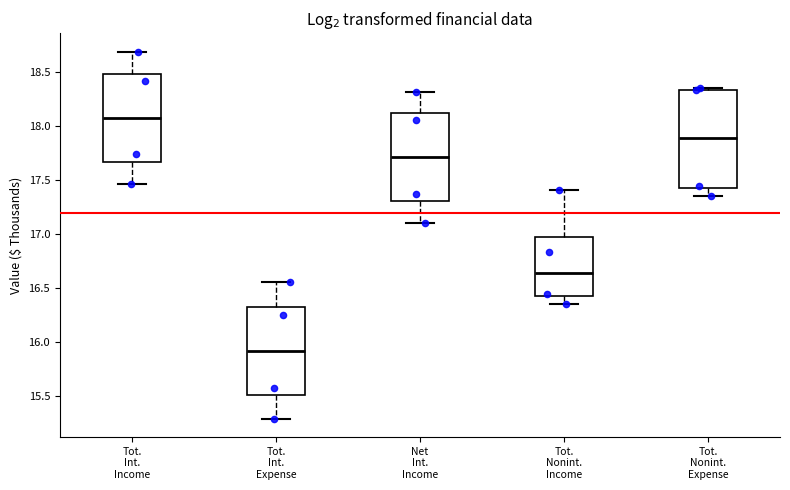

Where is the lower edge of the box for Tot. Nonint. Expense on the y-axis? The values are not printed on the chart, so give them approximately, as read against the axis.

17.40